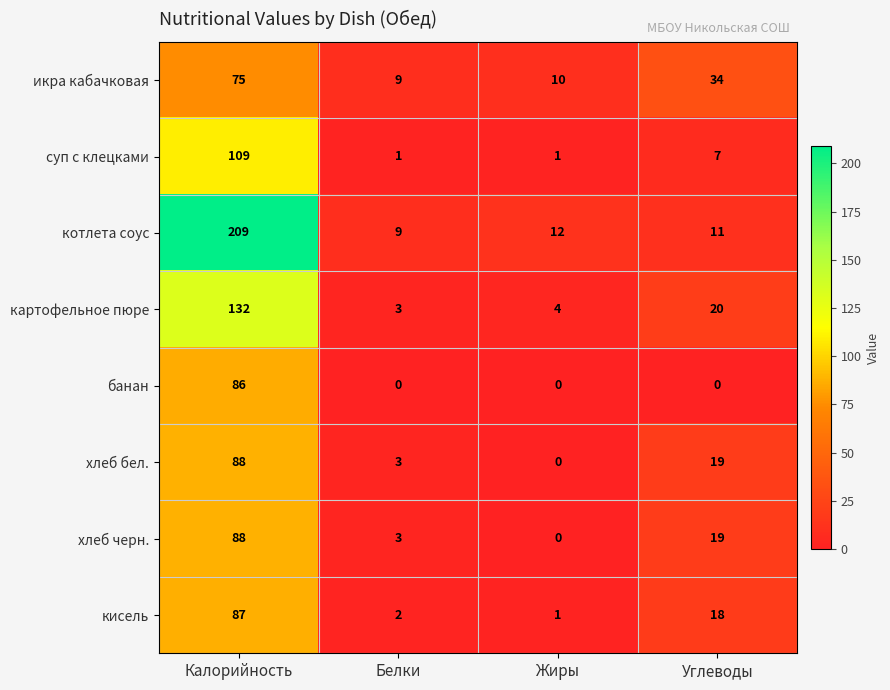

At which label does картофельное пюре first exceed 20?

Калорийность